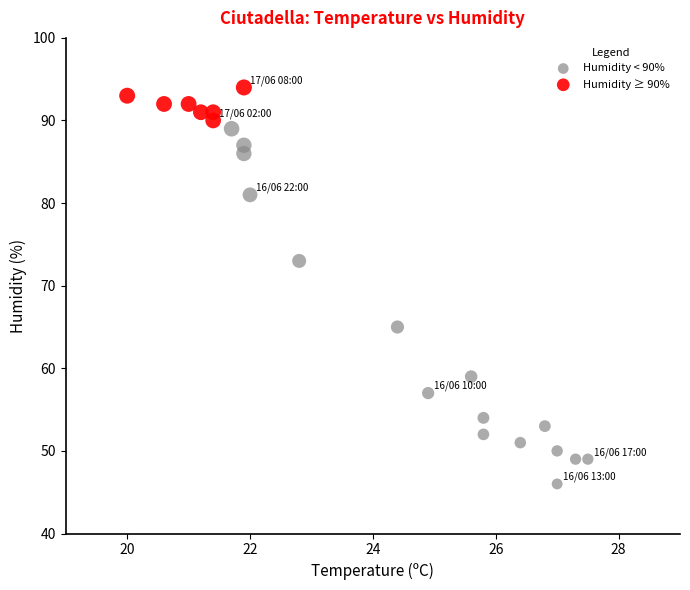

Which series has the widest spread of Y values?

Humidity < 90%